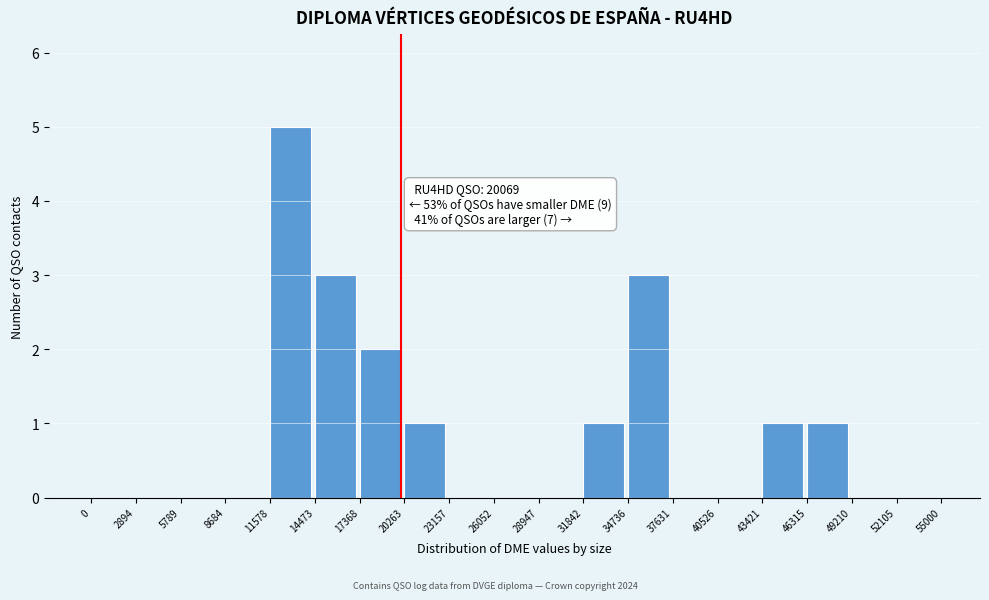

Which range on the x-axis has the tallest bar?

11578 to 14473